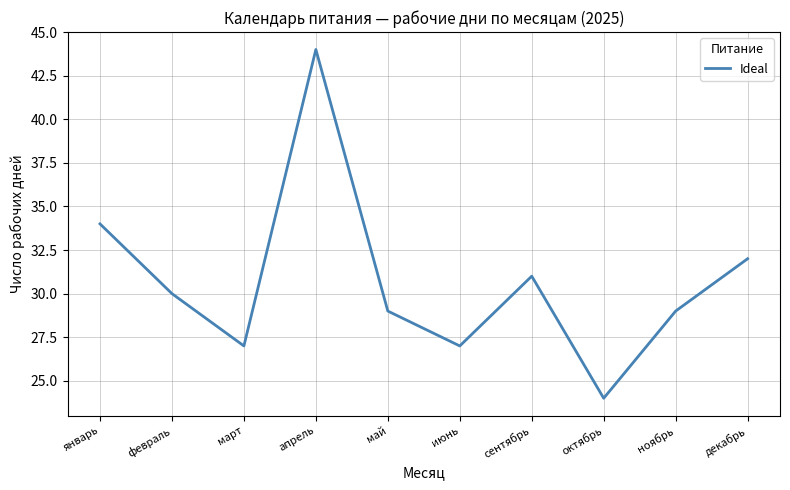

Which has a higher value, июнь or декабрь?

декабрь